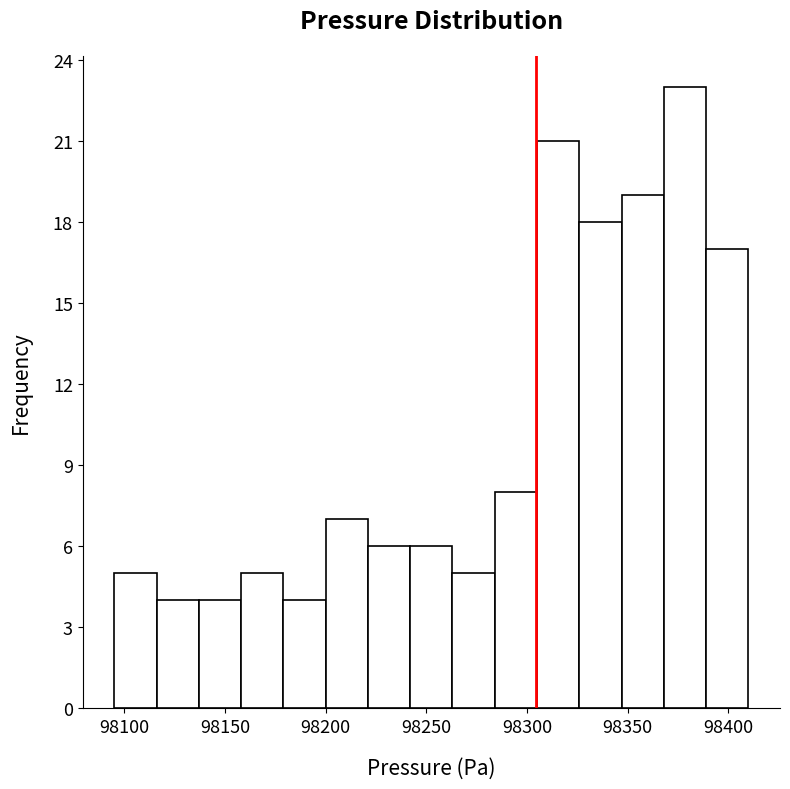

Which range on the x-axis has the tallest bar?

98368 to 98389